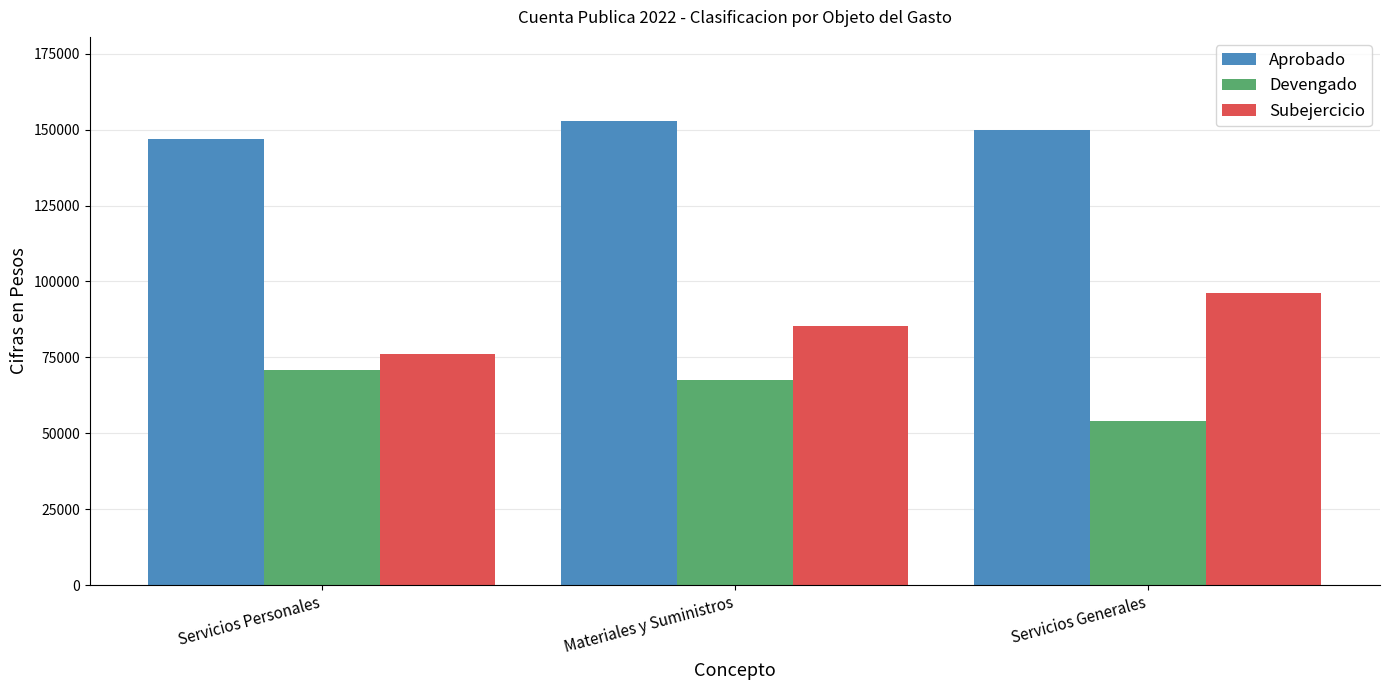

List the series in order of their peak value, highest first.

Aprobado, Subejercicio, Devengado